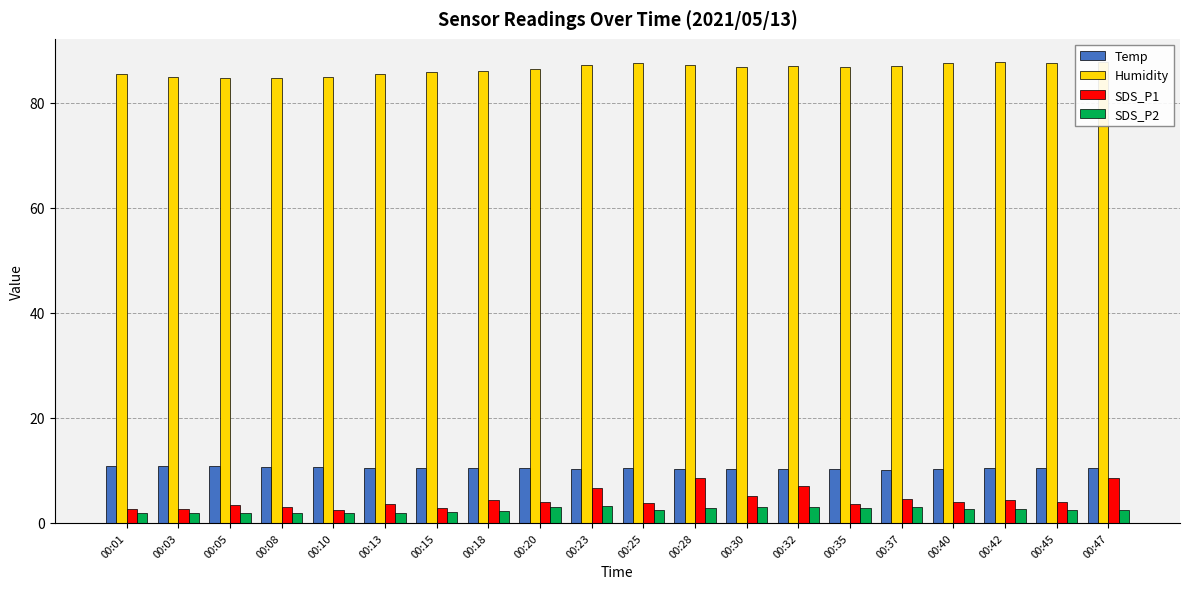

What is the value of the Humidity bar at the 7th from the left?

85.8